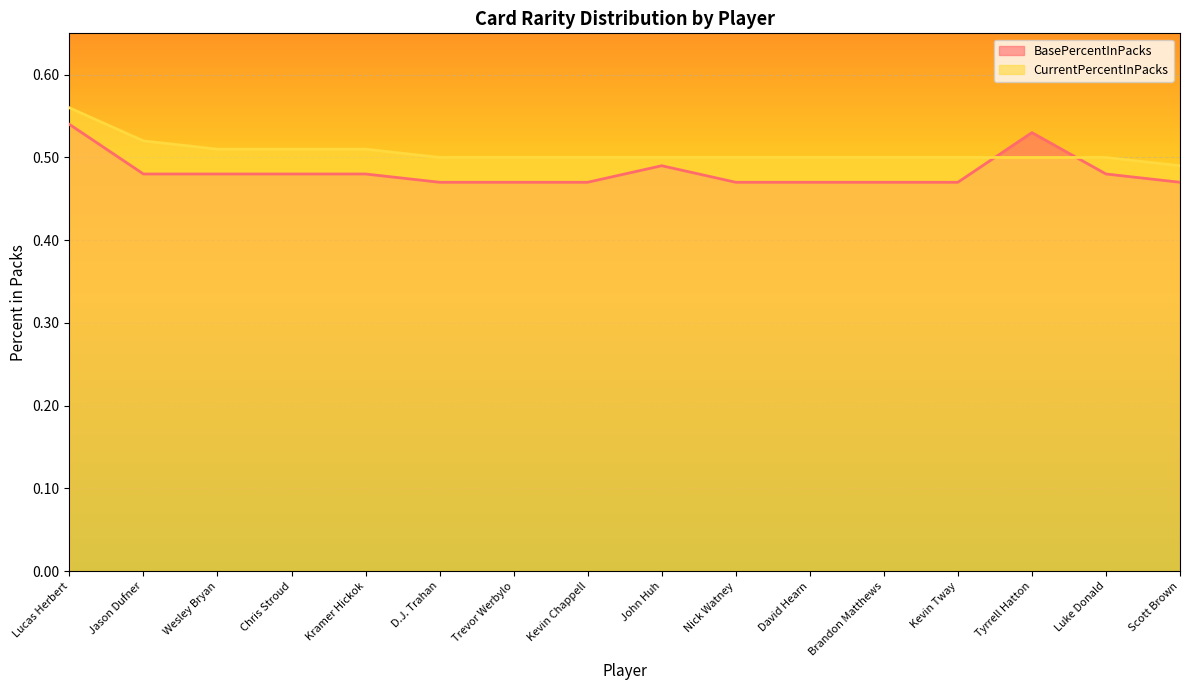

Which series has the widest spread of values?

BasePercentInPacks